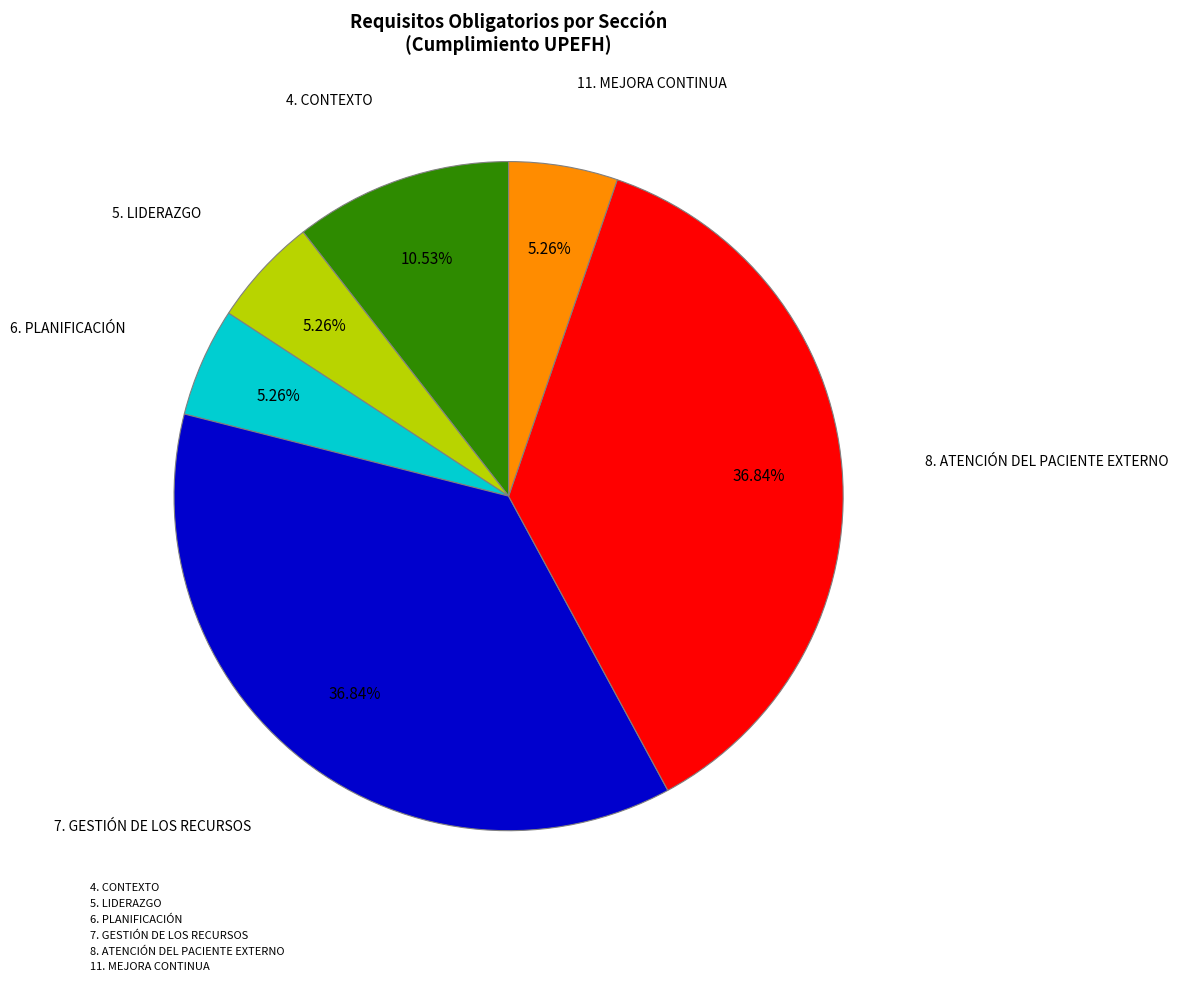

Does any single category account for the majority?

No